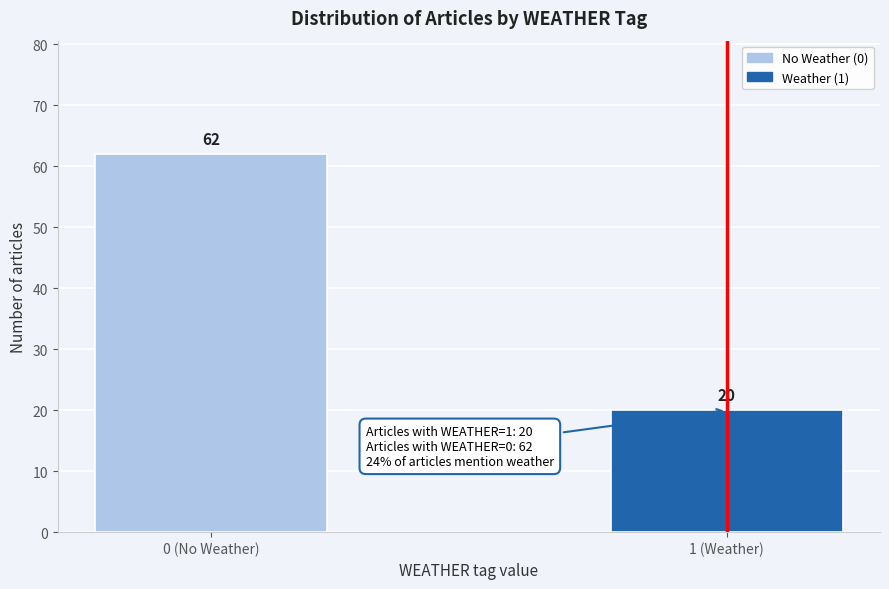

Reading left to right, what are all the values shown in this chart?

62	20